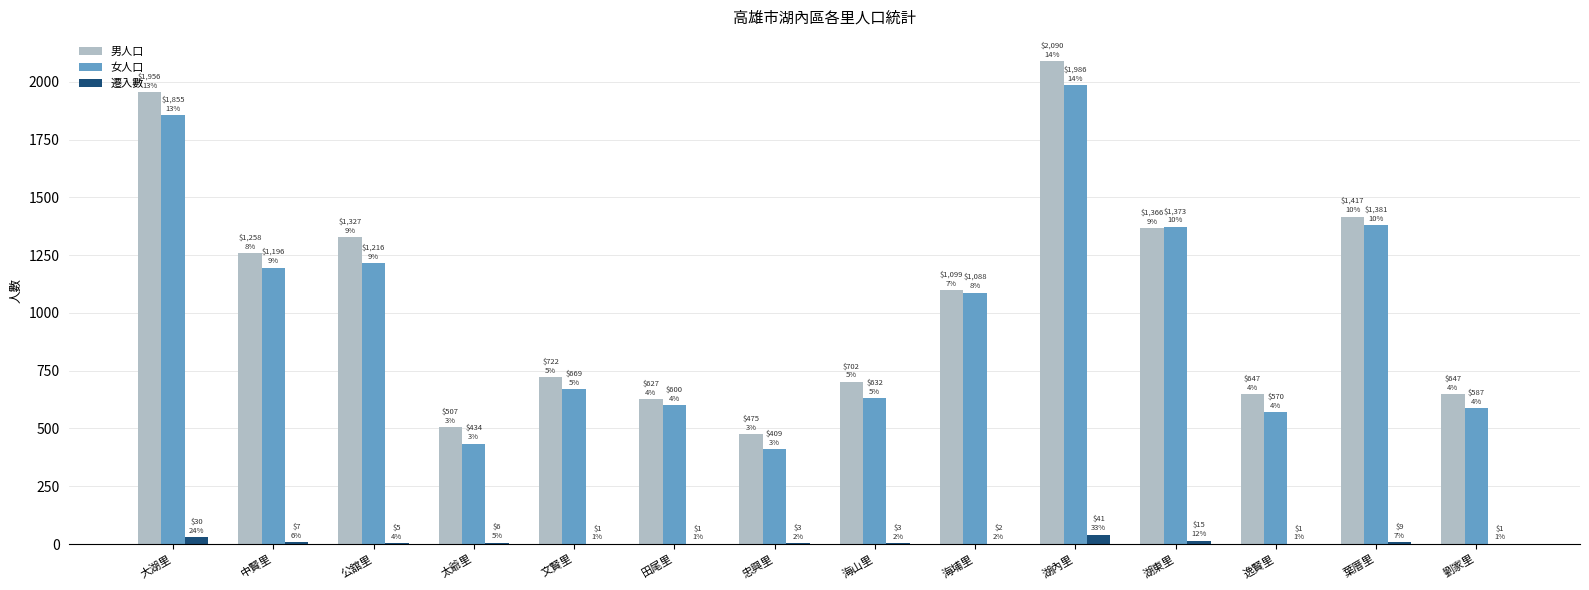

What is the sum of all 男人口 values?

14840